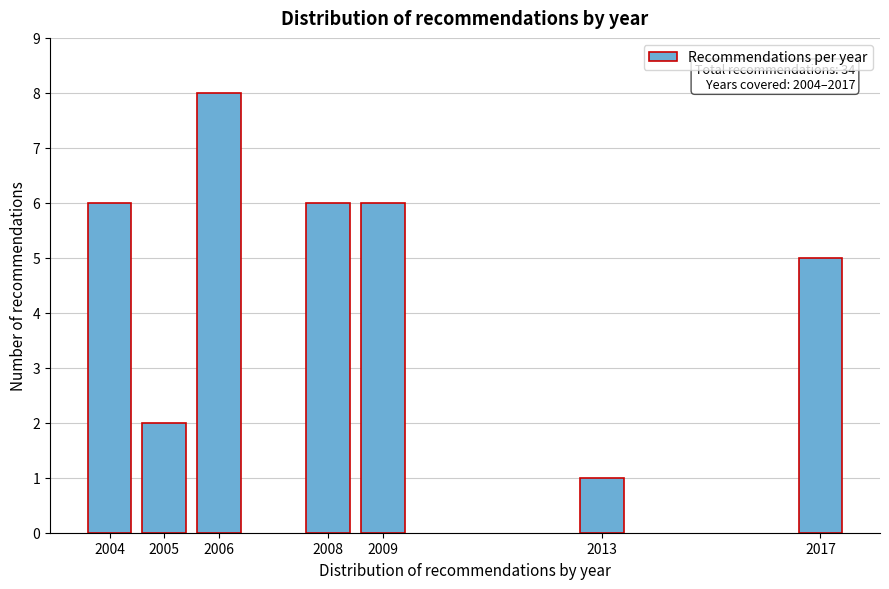

Reading left to right, transcribe all the data shown in this chart.

6	2	8	6	6	1	5